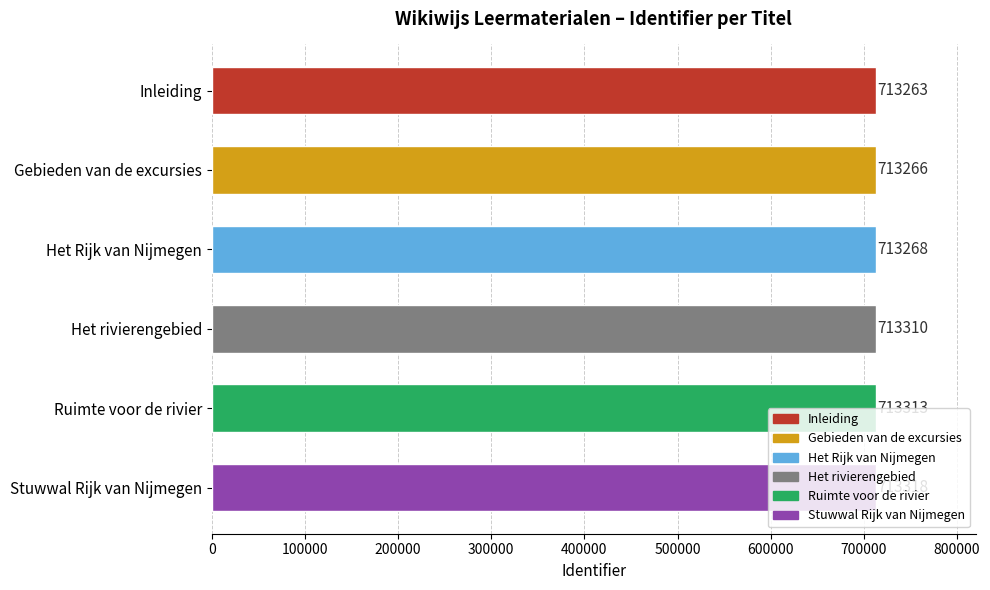

What is the average value?

713290